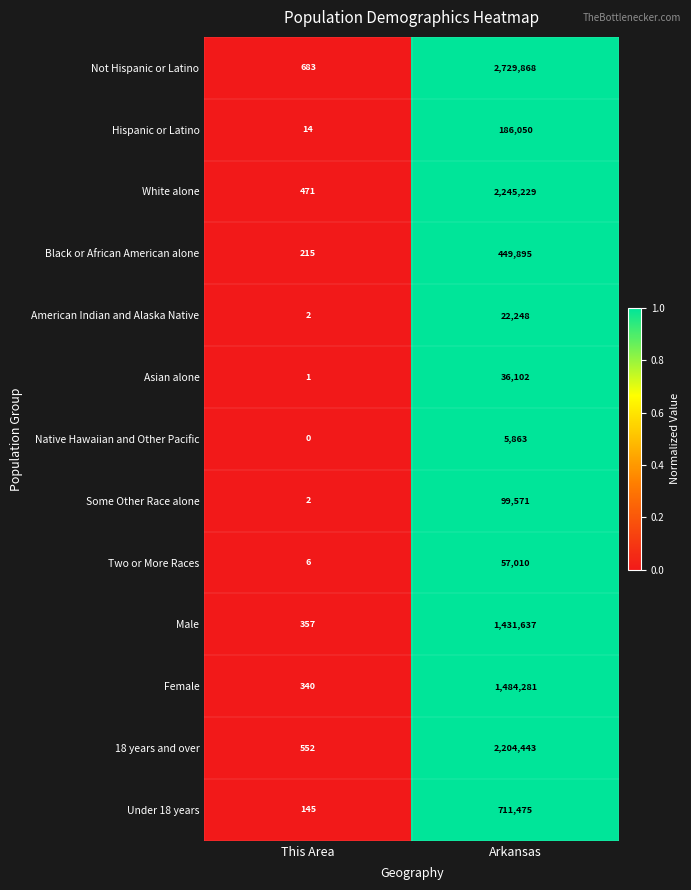

At which label is Some Other Race alone closest to 49786?

This Area